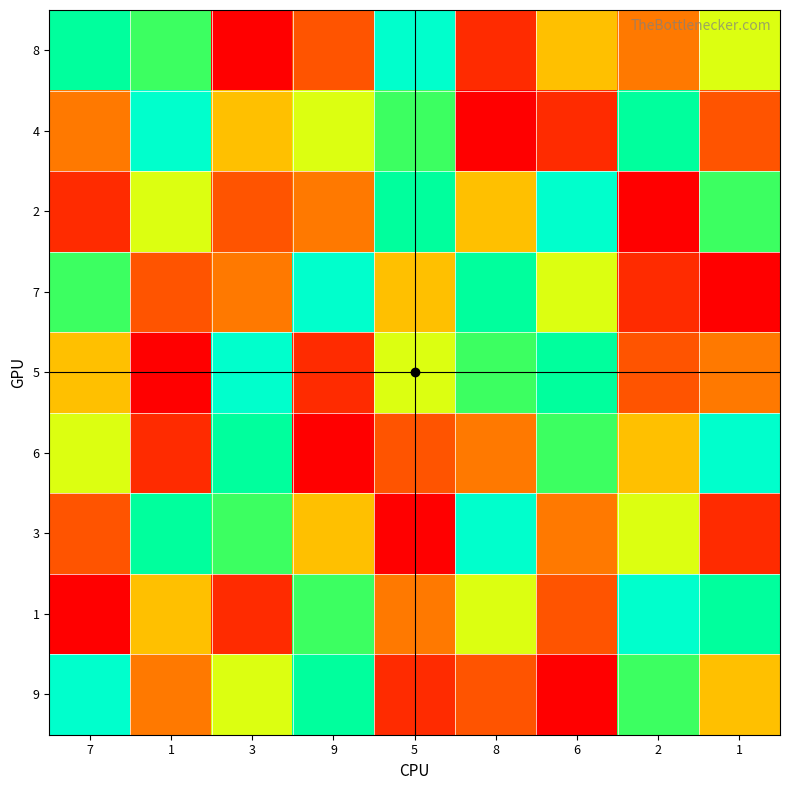

What is the difference between the maximum and minimum values in the 3 series?

8